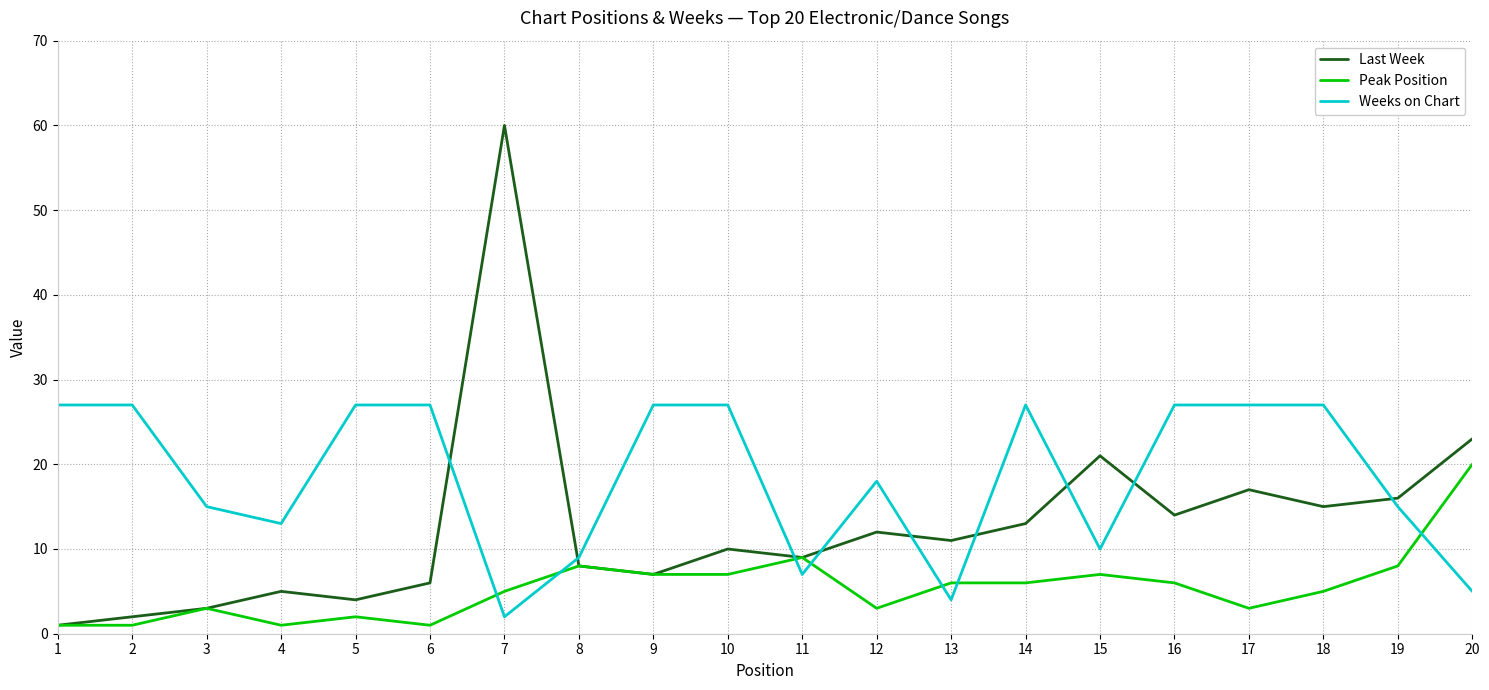

Which series has the widest spread of values?

Last Week